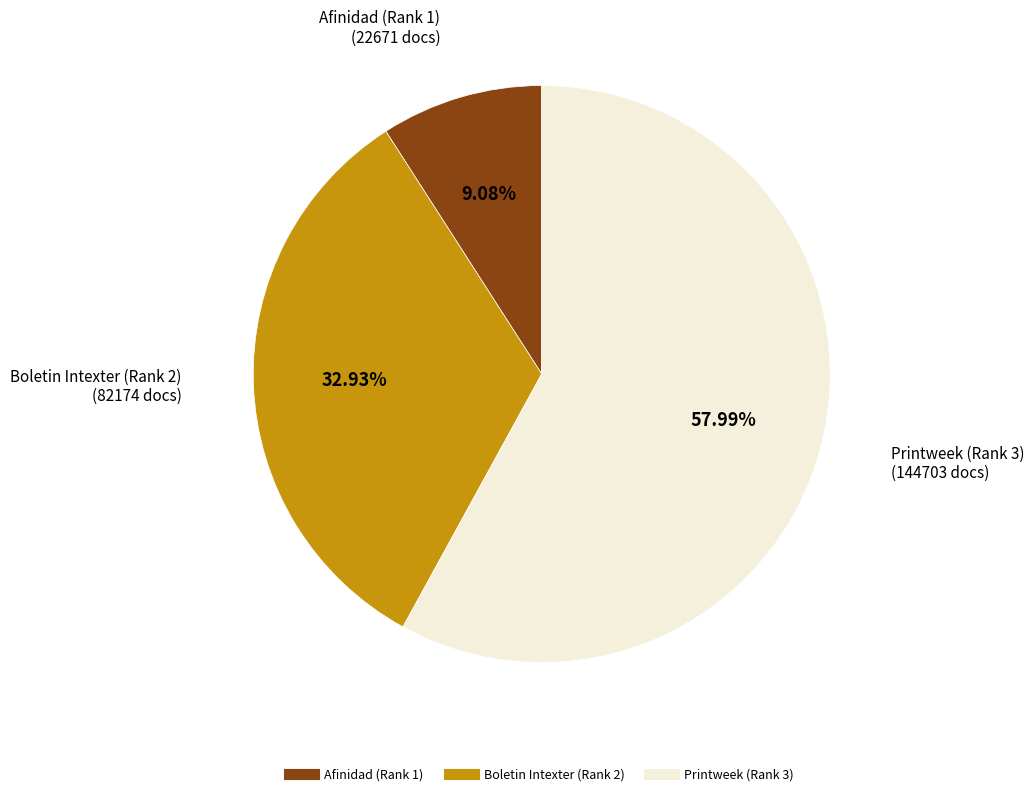

Is it true that Afinidad (Rank 1) is 9% of the pie?

True